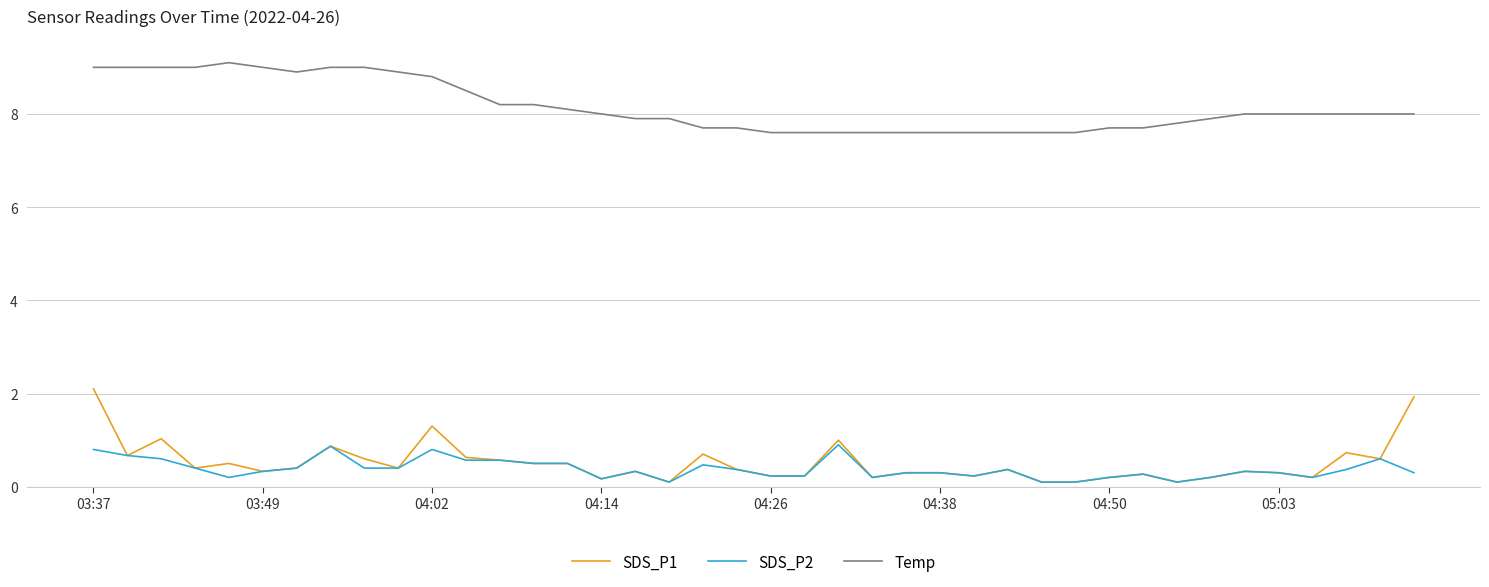

How many distinct data groups are displayed?

3